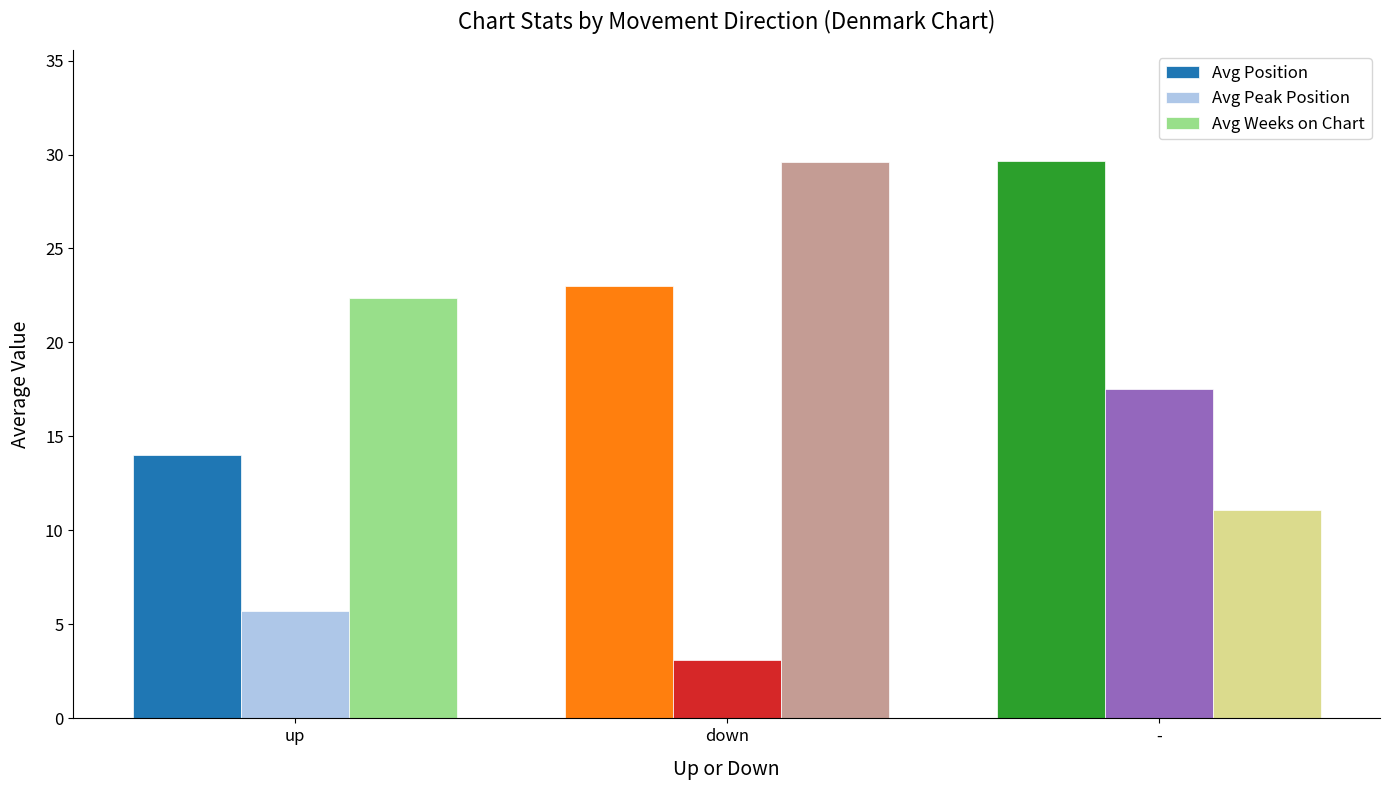

Is the value of Avg Position at up greater than the value of Avg Peak Position at down?

Yes